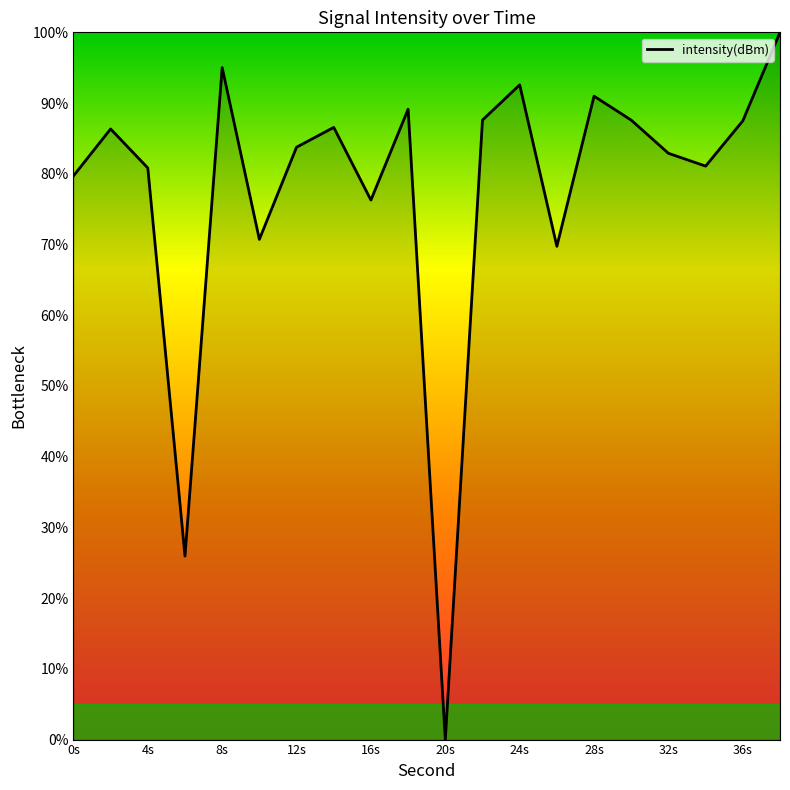

The chart shows a value of 123.3 at 36s. True or false?

False